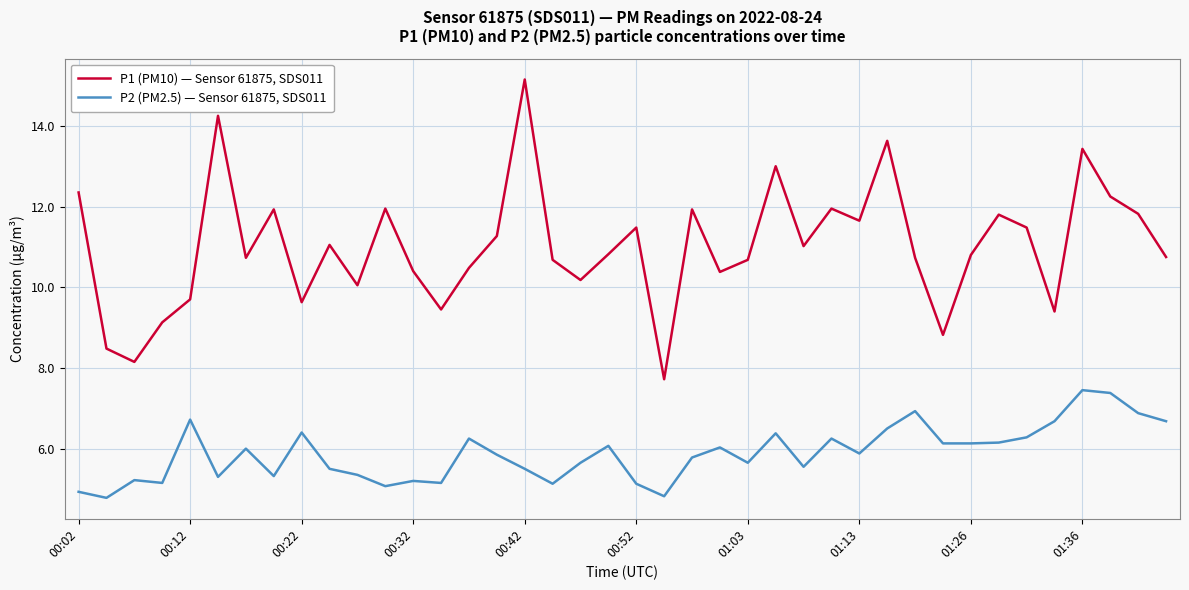

What is the difference between the maximum and minimum values in the P2 (PM2.5) — Sensor 61875, SDS011 series?

2.7